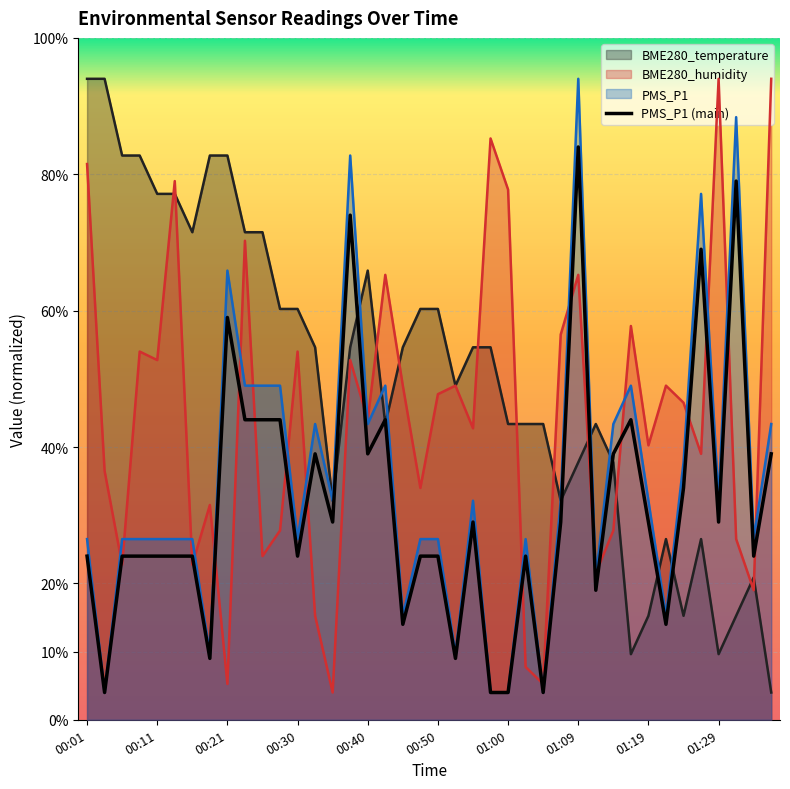

How many intersections are there between BME280_temperature and PMS_P1?

9